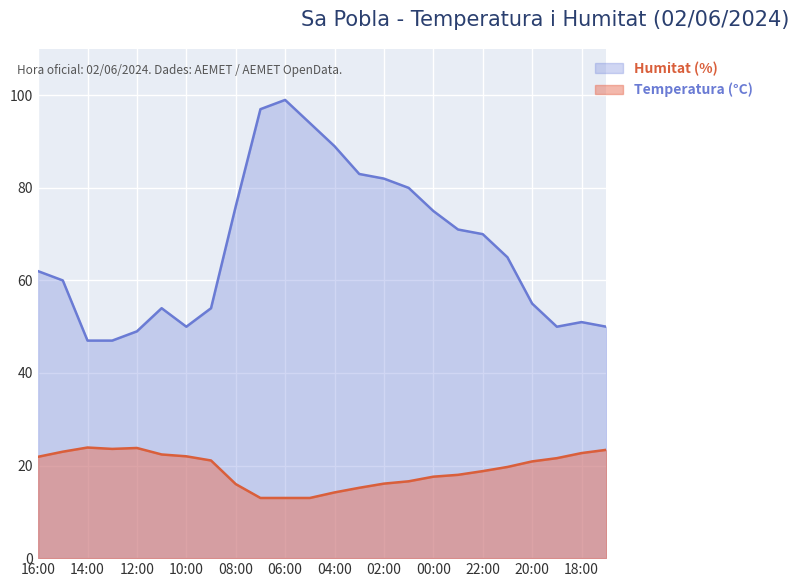

Is it true that Humitat (%) equals 18.4 at 02:00?

False